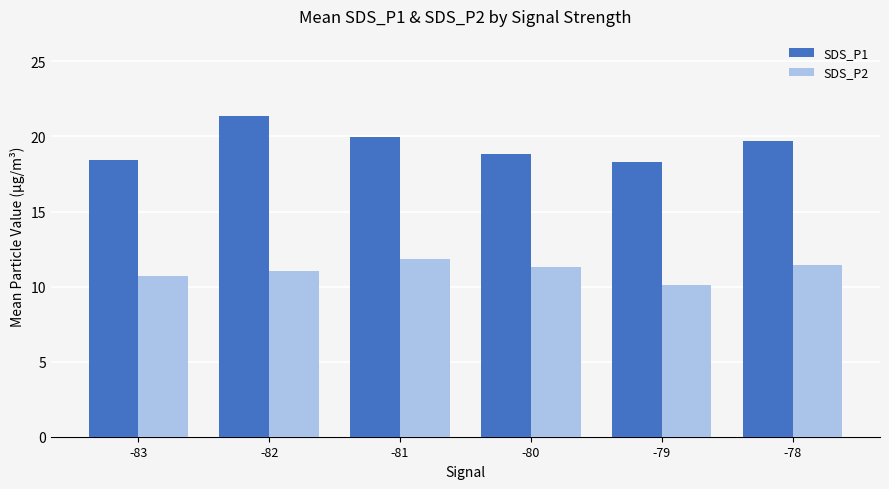

Is the value of SDS_P1 at -80 greater than the value of SDS_P2 at -83?

Yes